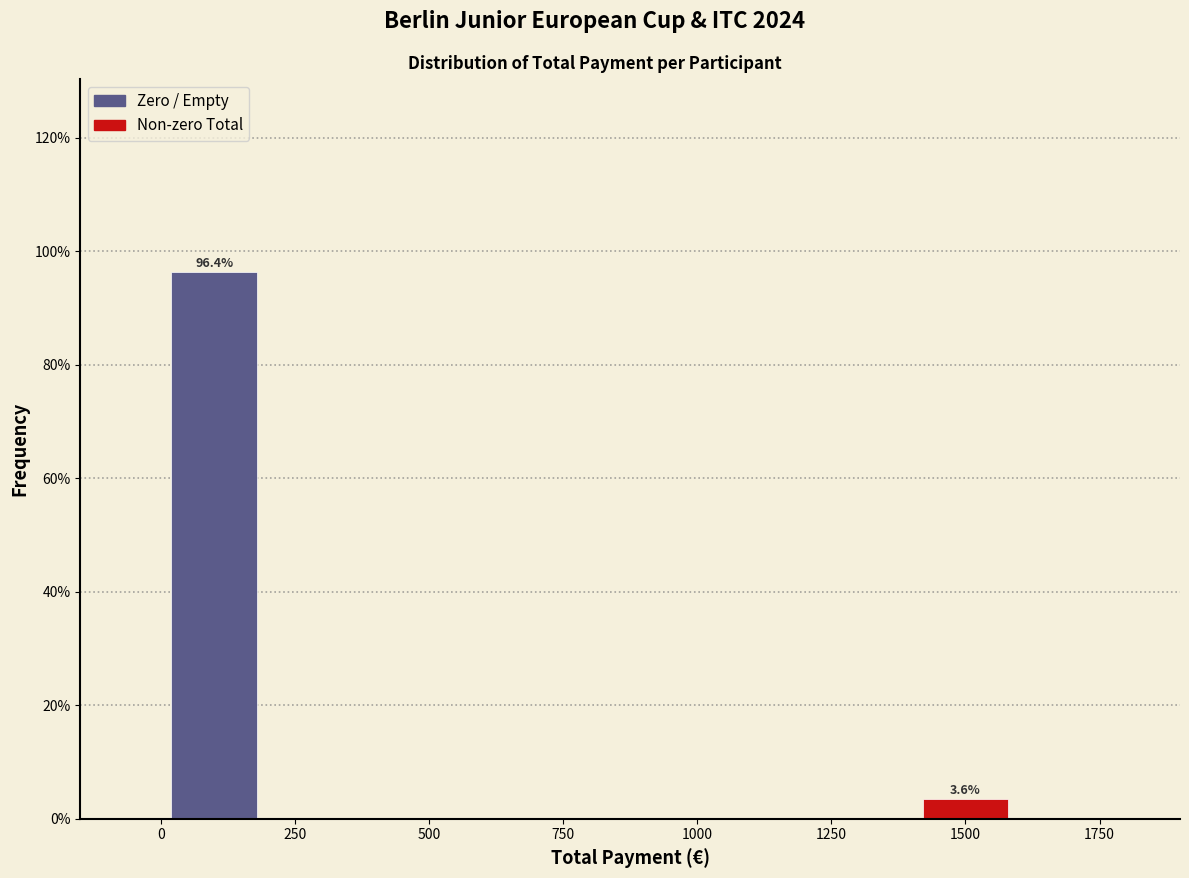

Over which range of the x-axis is the bar tallest?

0 to 200